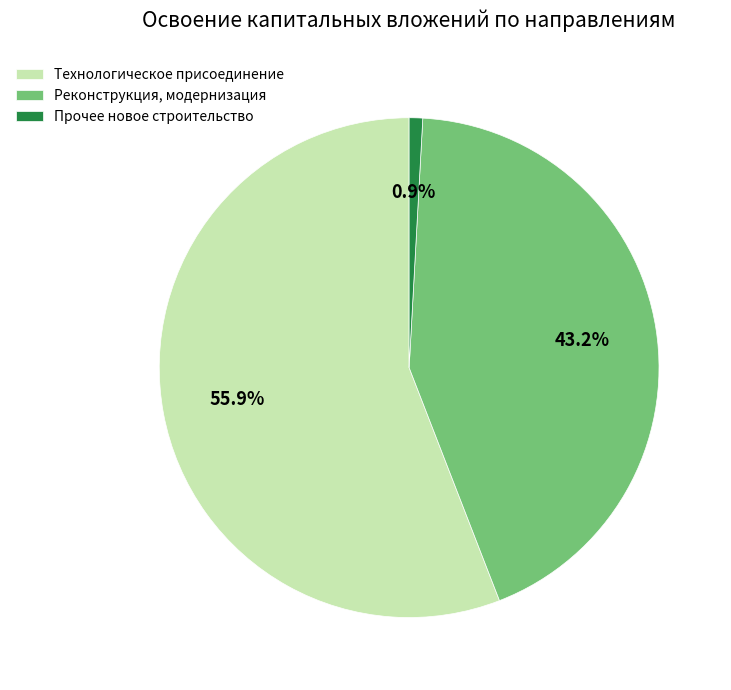

Which category accounts for the majority?

Технологическое присоединение